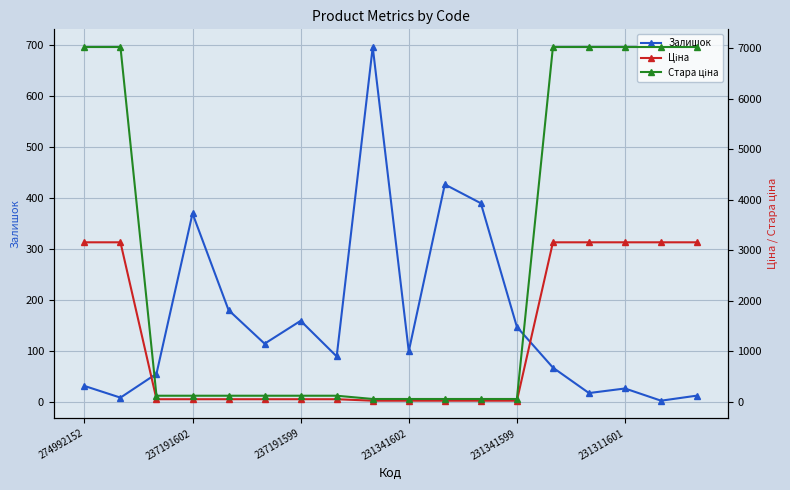

Between 17 and 8, which is larger?

8